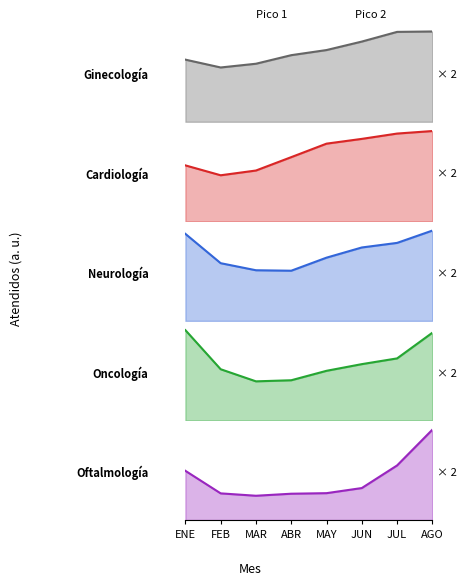

How many lines are shown in the chart?

5